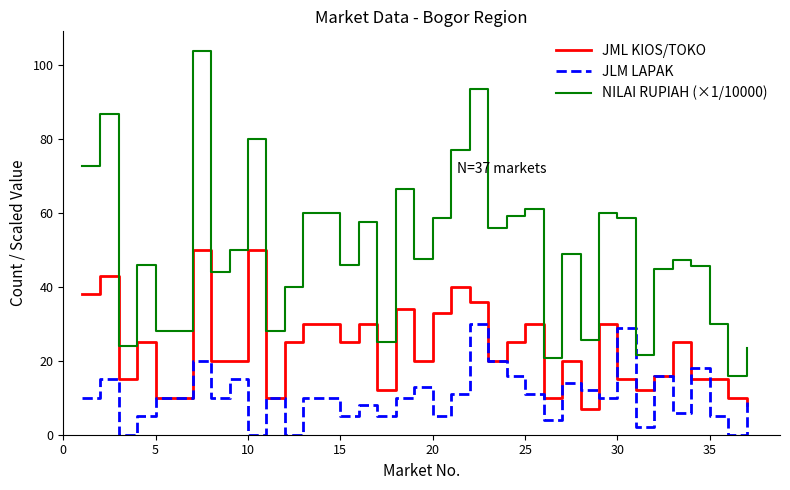

Which series has the widest spread of values?

NILAI RUPIAH (×1/10000)